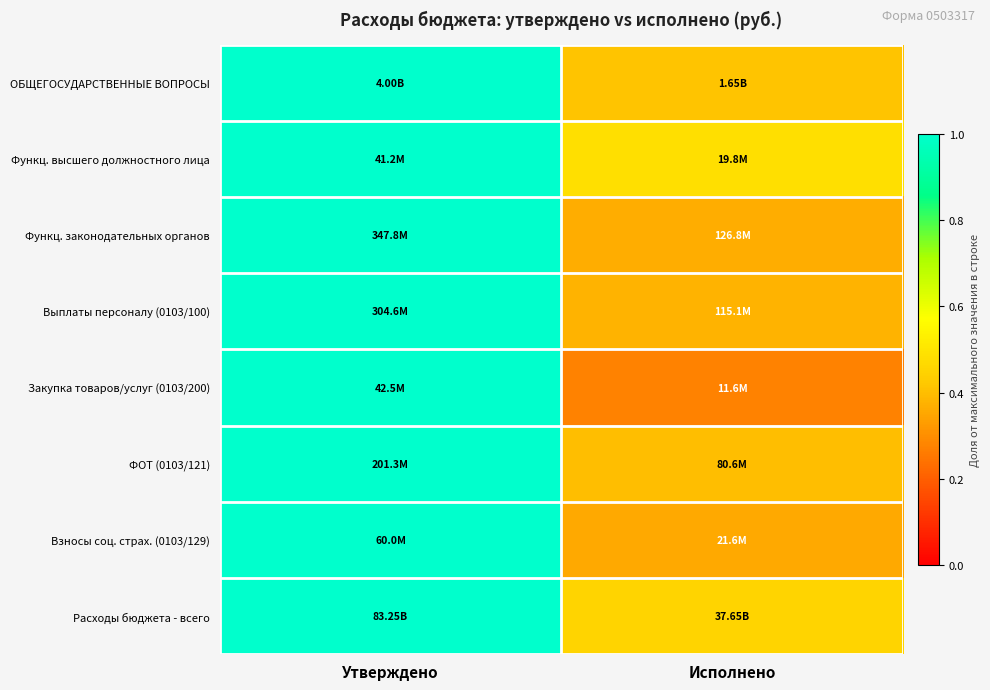

Reading right to left, list all the values displayed in this chart.

ОБЩЕГОСУДАРСТВЕННЫЕ ВОПРОСЫ: Исполнено=0.4	Утверждено=1.0
Функц. высшего должностного лица: Исполнено=0.5	Утверждено=1.0
Функц. законодательных органов: Исполнено=0.4	Утверждено=1.0
Выплаты персоналу (0103/100): Исполнено=0.4	Утверждено=1.0
Закупка товаров/услуг (0103/200): Исполнено=0.3	Утверждено=1.0
ФОТ (0103/121): Исполнено=0.4	Утверждено=1.0
Взносы соц. страх. (0103/129): Исполнено=0.4	Утверждено=1.0
Расходы бюджета - всего: Исполнено=0.5	Утверждено=1.0